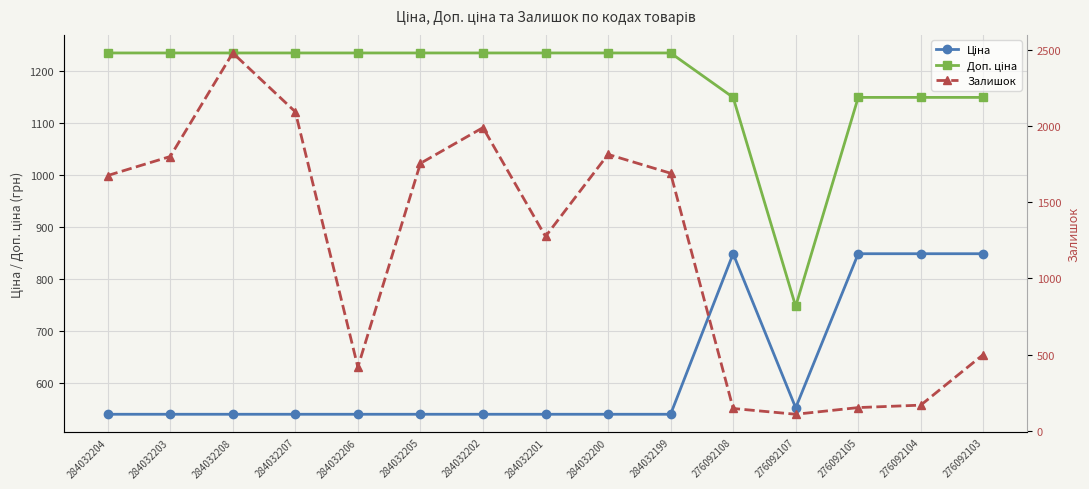

Between 284032208 and 284032207, which series saw the biggest shift?

Залишок